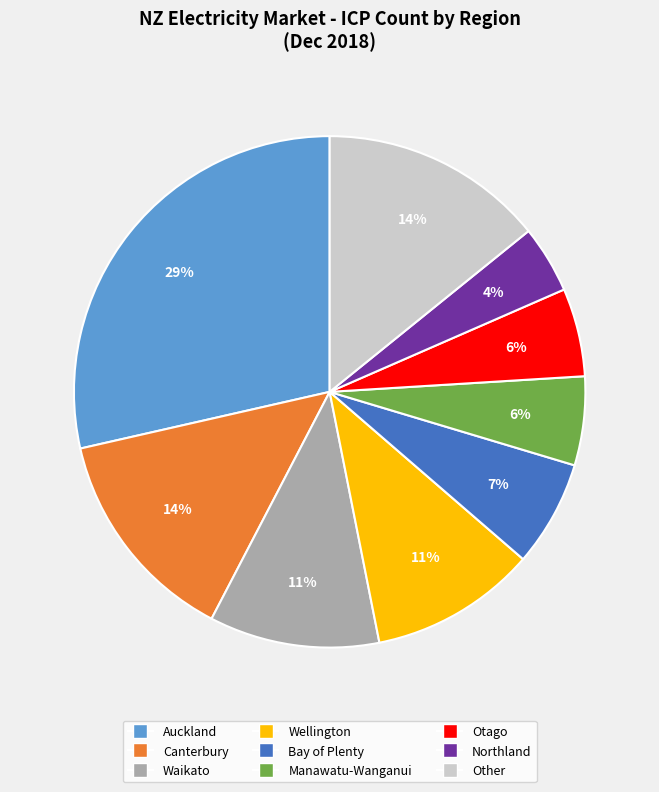

To the nearest percent, what is the average slice percentage?

11%